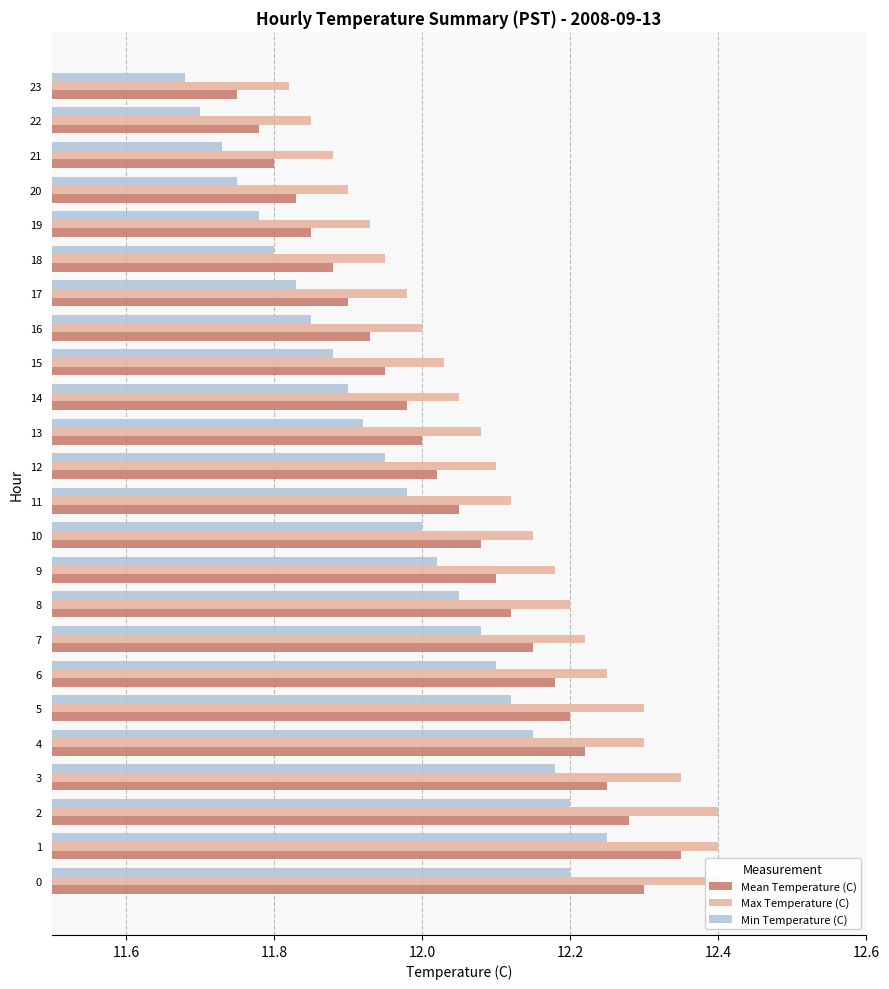

What is the sum of all Min Temperature (C) values?

287.1